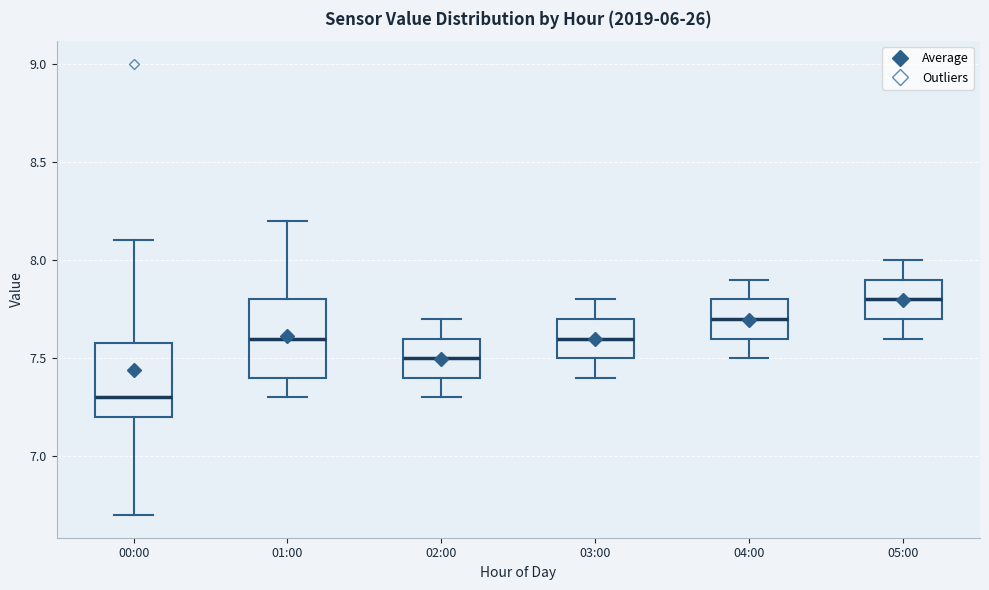

Reading left to right, transcribe this box plot: for each box, give where its median line is, the range the box spans, and where its two whiskers end, as read against the y-axis. The values are not printed on the chart, so give them approximately, as read against the axis.

00:00: median 7.3, box 7.2 to 7.6, whiskers 6.7 to 8.1
01:00: median 7.6, box 7.4 to 7.8, whiskers 7.3 to 8.2
02:00: median 7.5, box 7.4 to 7.6, whiskers 7.3 to 7.7
03:00: median 7.6, box 7.5 to 7.7, whiskers 7.4 to 7.8
04:00: median 7.7, box 7.6 to 7.8, whiskers 7.5 to 7.9
05:00: median 7.8, box 7.7 to 7.9, whiskers 7.6 to 8.0